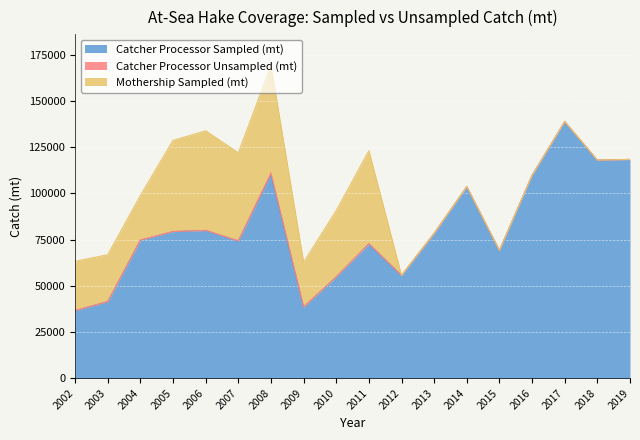

What is the maximum value for Catcher Processor Unsampled (mt)?

1086.3